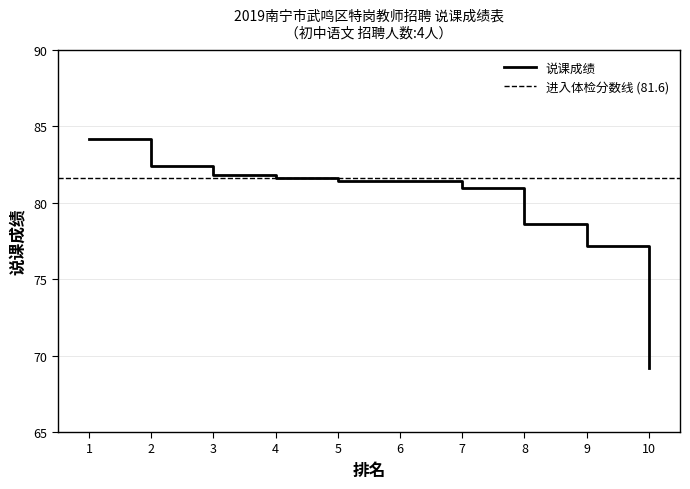

How many data points does each series have?

10